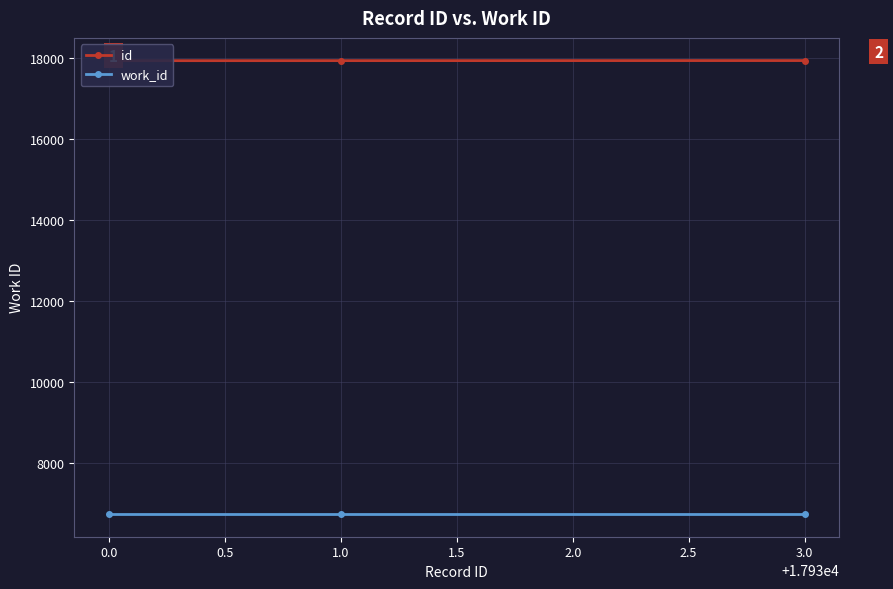

How many lines are shown in the chart?

2